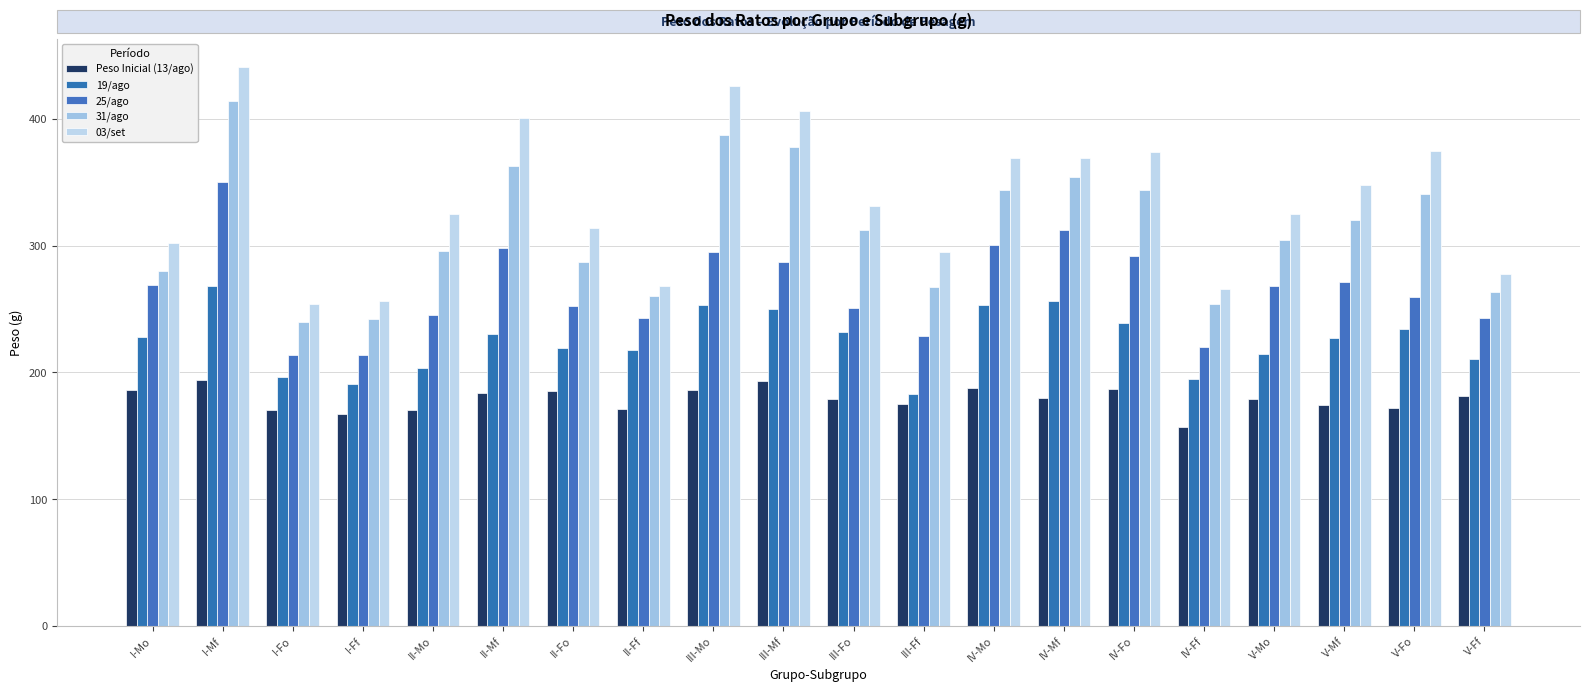

Which category has the lowest value in the 25/ago series?

I-Ff